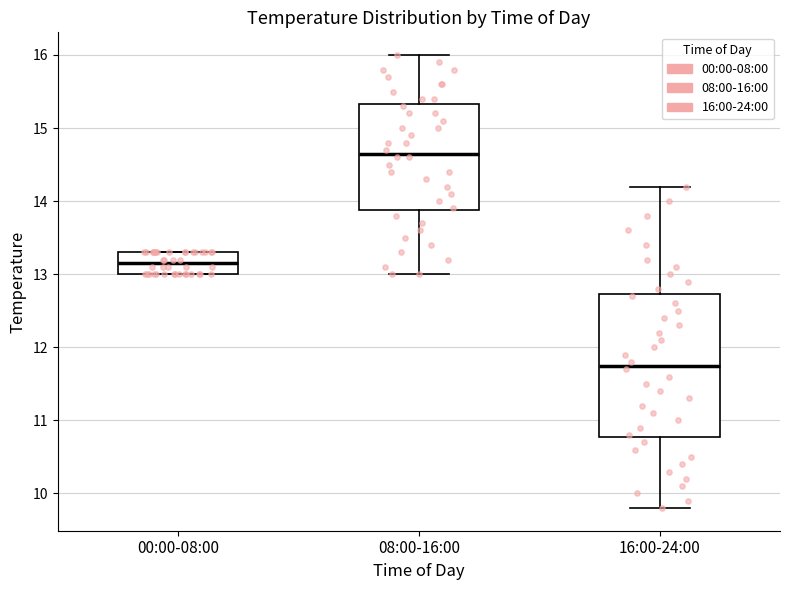

Where does the upper whisker of the box for 08:00-16:00 end on the y-axis? The values are not printed on the chart, so give them approximately, as read against the axis.

16.0